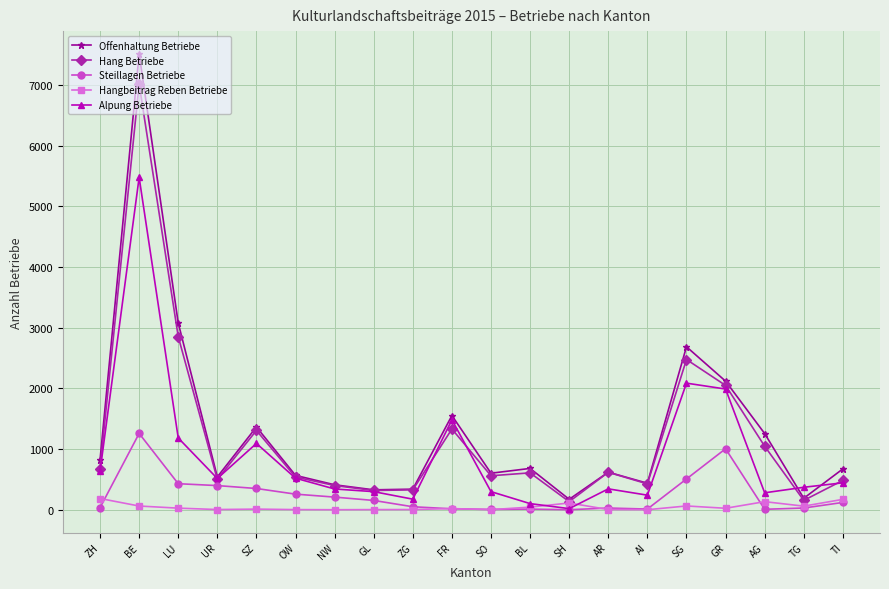

What is the total value across all series at SG?

7820